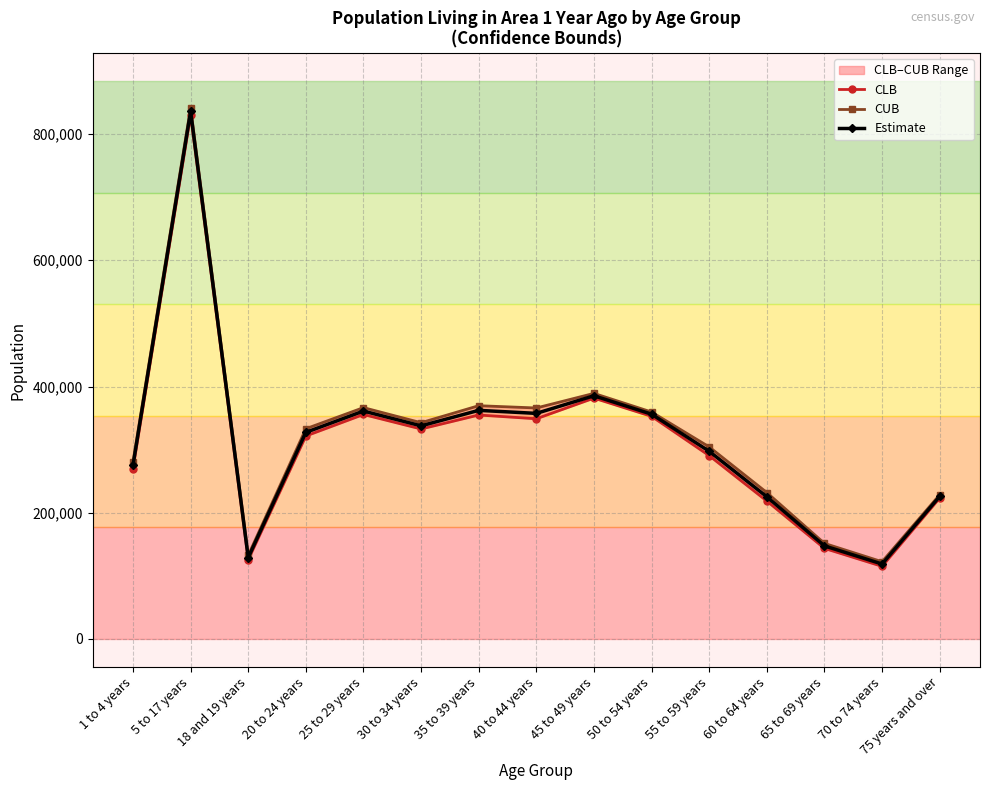

Which has a higher value, 75 years and over or 18 and 19 years?

75 years and over